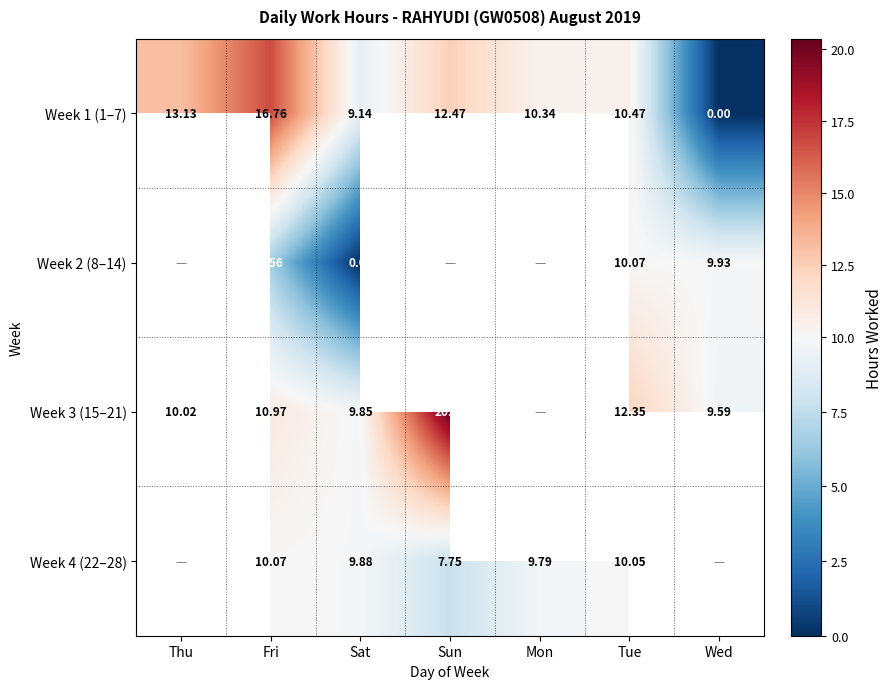

Is the value of Week 1 (1–7) at Sun greater than the value of Week 2 (8–14) at Fri?

Yes